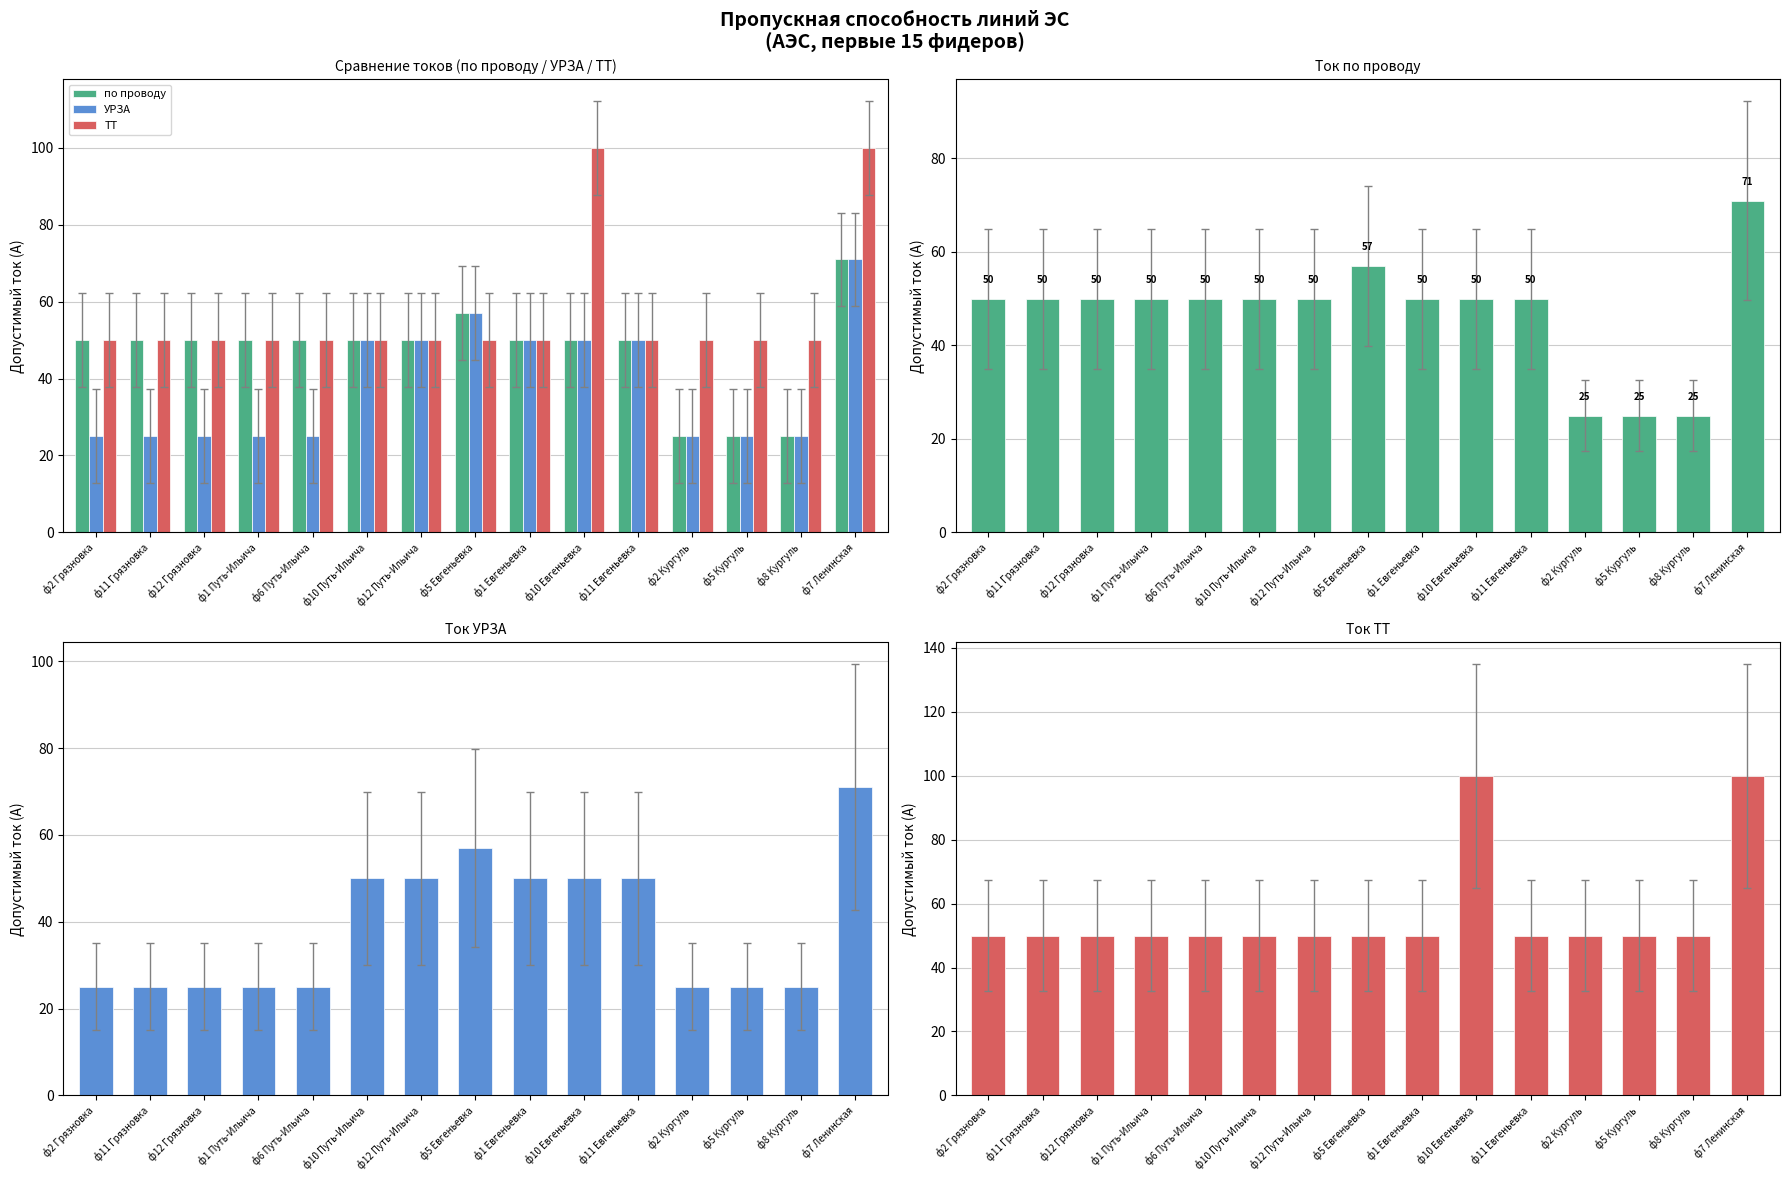

At ф10 Путь-Ильича, list the series in order from smallest to largest.

по проводу, УРЗА, ТТ